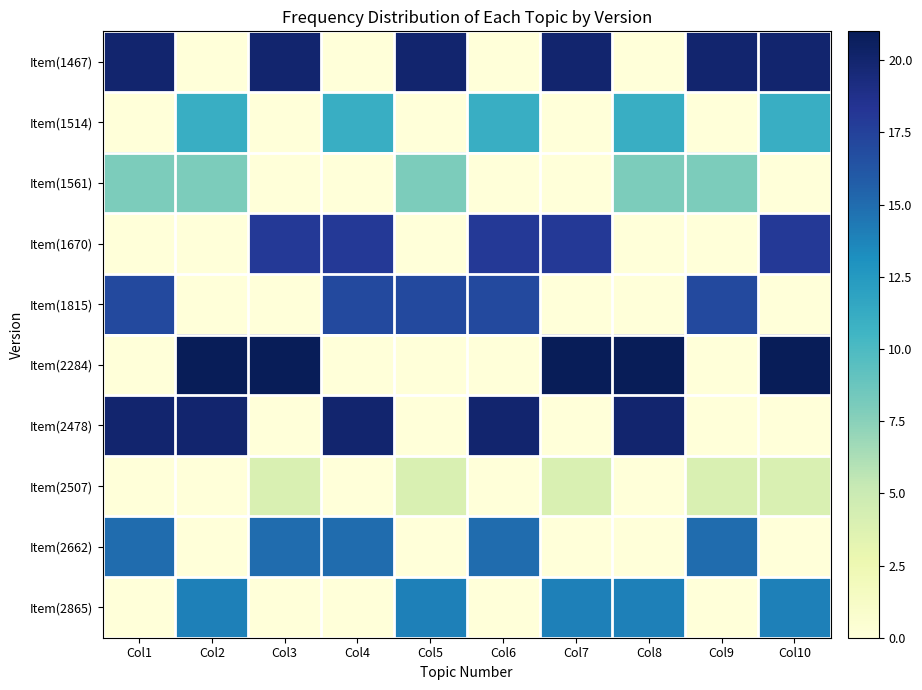

How many categories are shown in the chart?

10